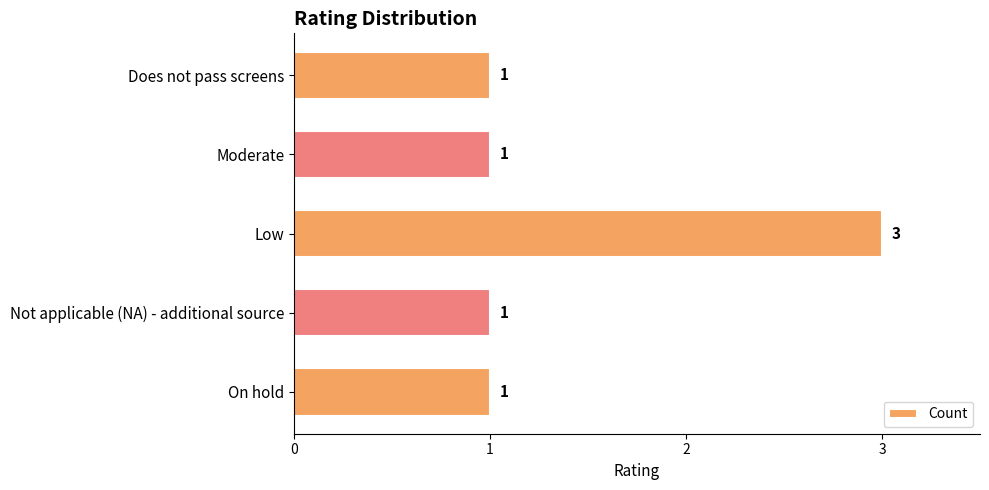

Reading top to bottom, transcribe all the data shown in this chart.

1	1	3	1	1